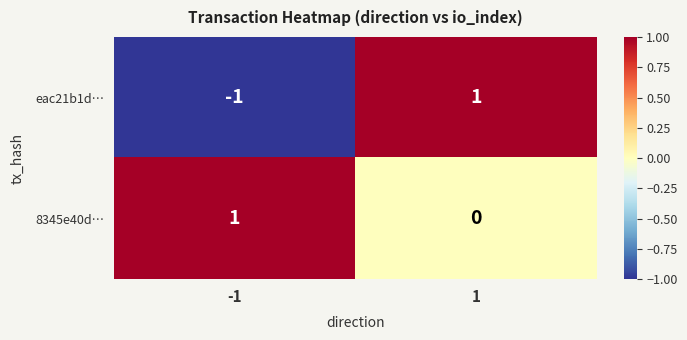

Between -1 and 1, which series saw the biggest shift?

eac21b1d…